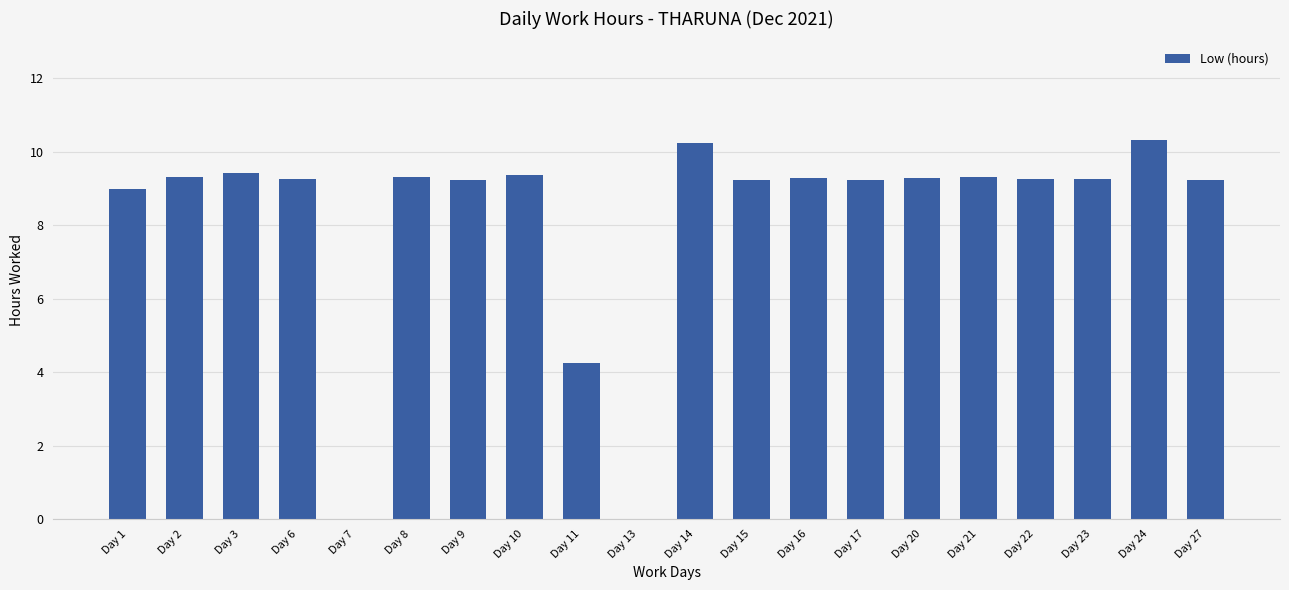

Where is the data nearest to the value 5?

Day 11